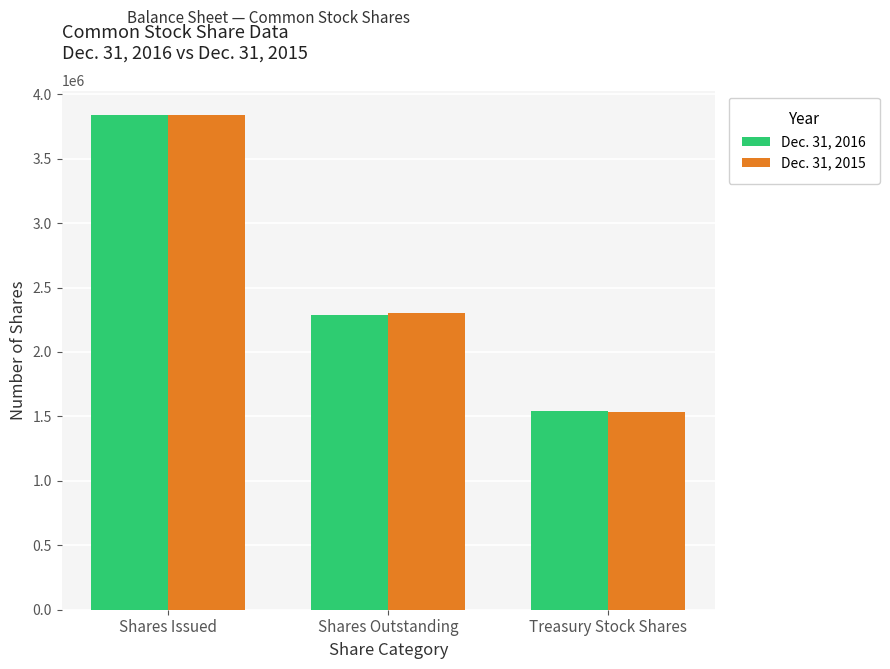

At which label does Dec. 31, 2015 reach its peak?

Shares Issued